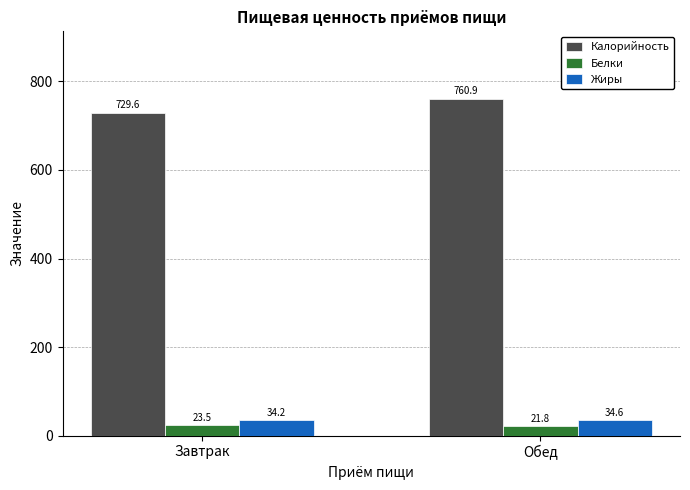

Which series has the largest total across all categories?

Калорийность